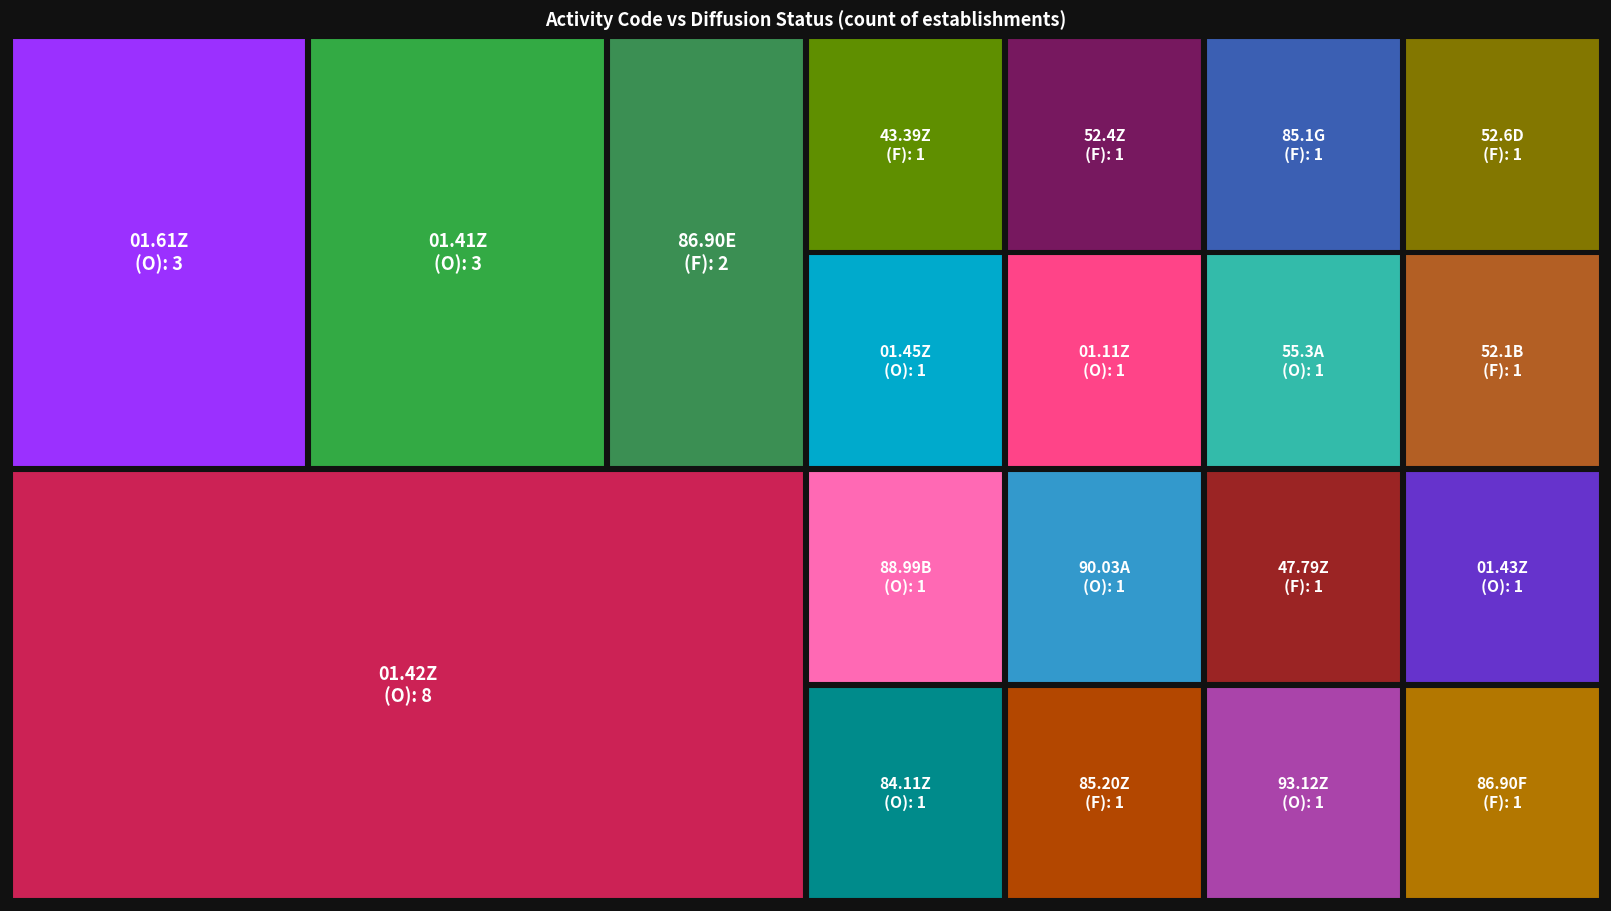

What is the sum of all 01.61Z values?

3